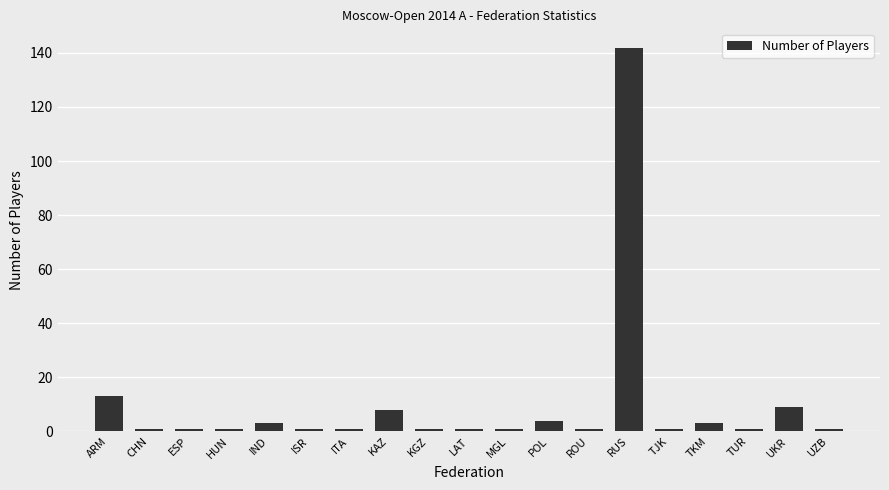

What is the difference between the maximum and minimum values?

141